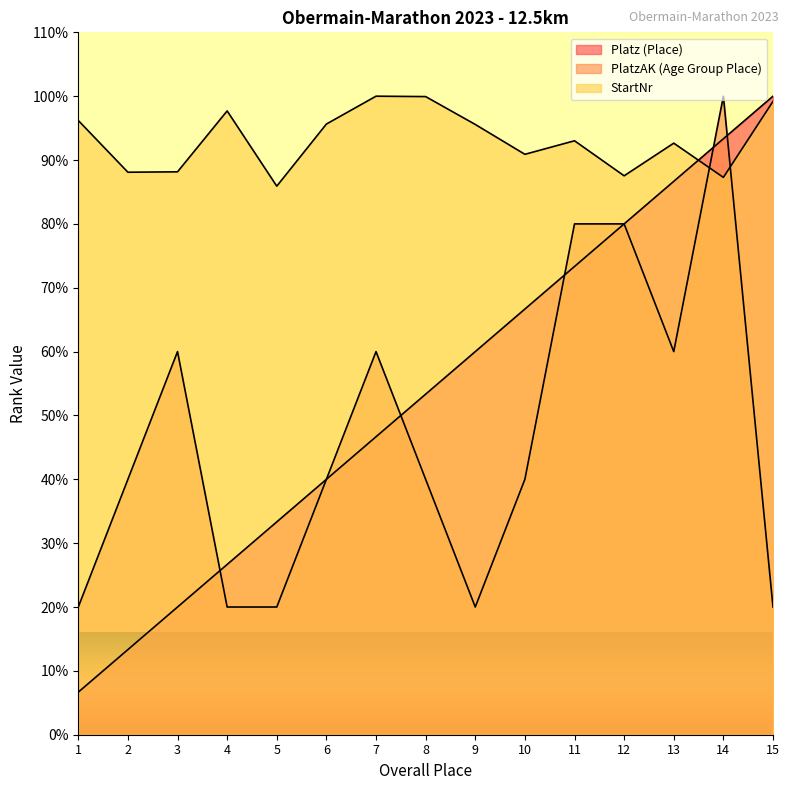

Reading left to right, list all the values displayed in this chart.

Platz (Place): 1=6.7	2=13.3	3=20.0	4=26.7	5=33.3	6=40.0	7=46.7	8=53.3	9=60.0	10=66.7	11=73.3	12=80.0	13=86.7	14=93.3	15=100.0
PlatzAK (Age Group Place): 1=20.0	2=40.0	3=60.0	4=20.0	5=20.0	6=40.0	7=60.0	8=40.0	9=20.0	10=40.0	11=80.0	12=80.0	13=60.0	14=100.0	15=20.0
StartNr: 1=96.2	2=88.1	3=88.2	4=97.7	5=85.9	6=95.6	7=100.0	8=99.9	9=95.6	10=90.9	11=93.0	12=87.5	13=92.6	14=87.3	15=99.2